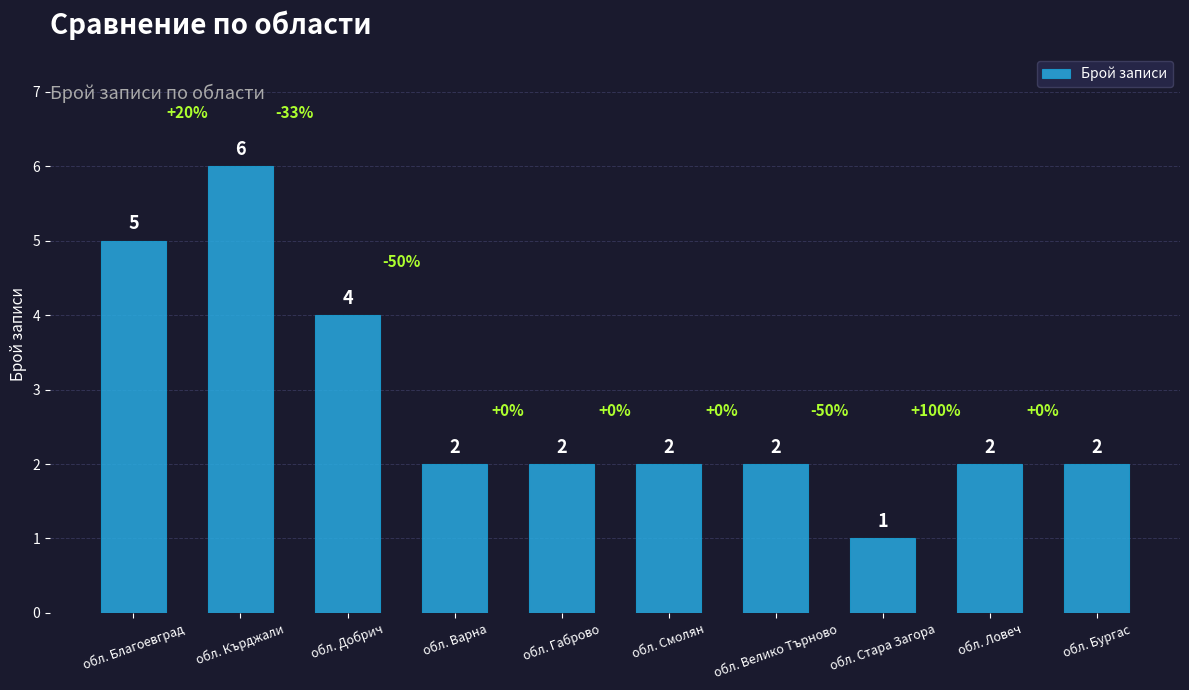

The value at обл. Варна is 2. True or false?

True